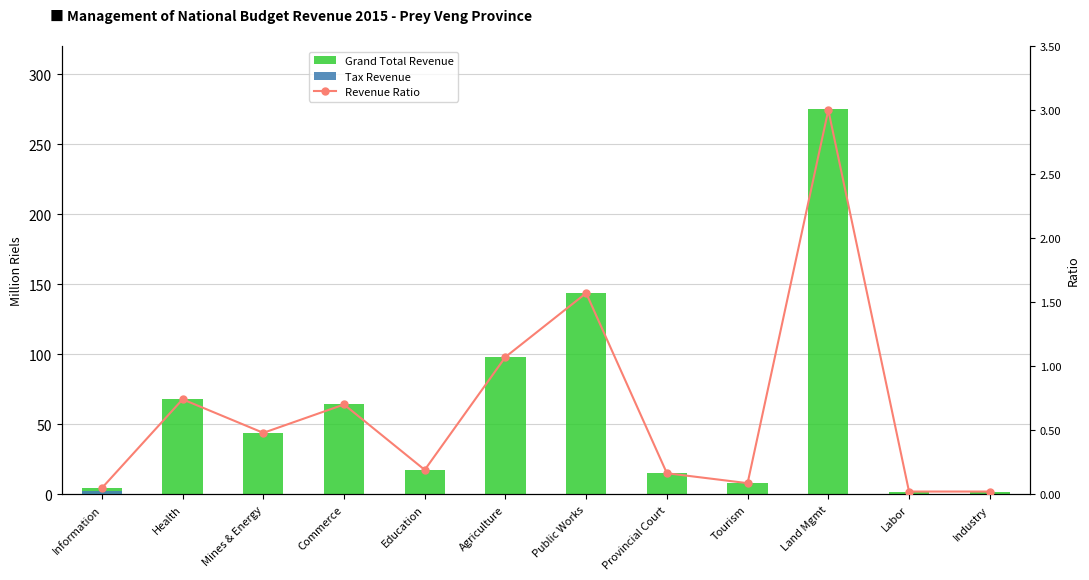

Does the chart contain any negative values?

No